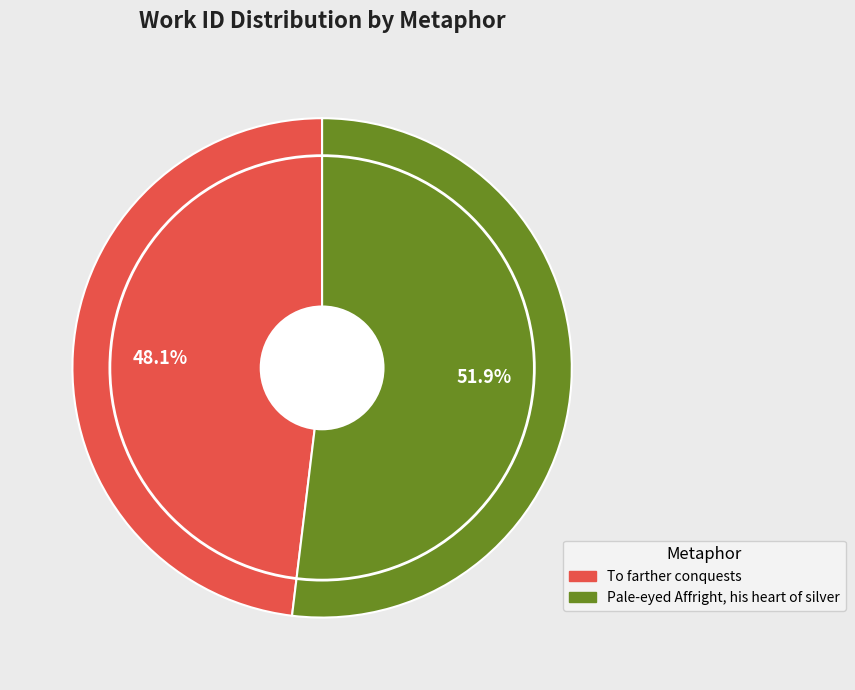

To the nearest percent, what is the combined percentage of Pale-eyed Affright, his heart of silver and To farther conquests?

100%